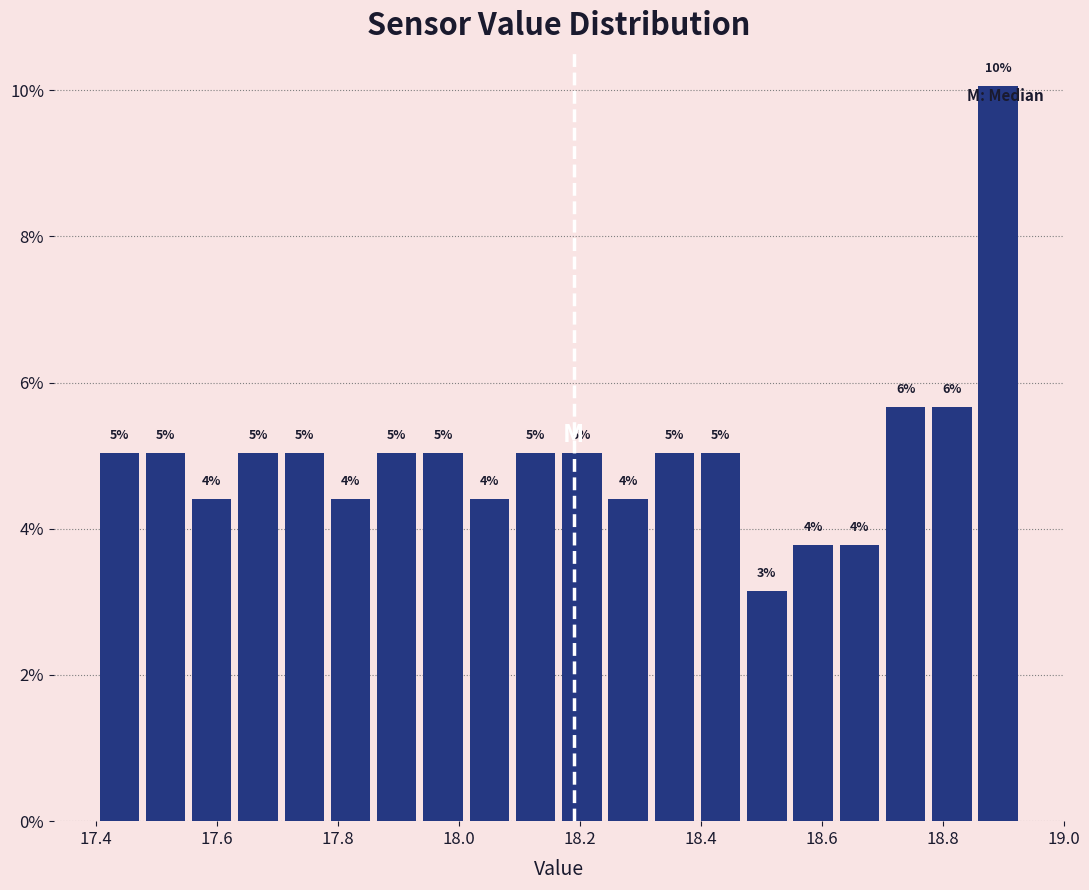

Read against the x-axis, roughly where is the centre of the tallest bar?

18.90